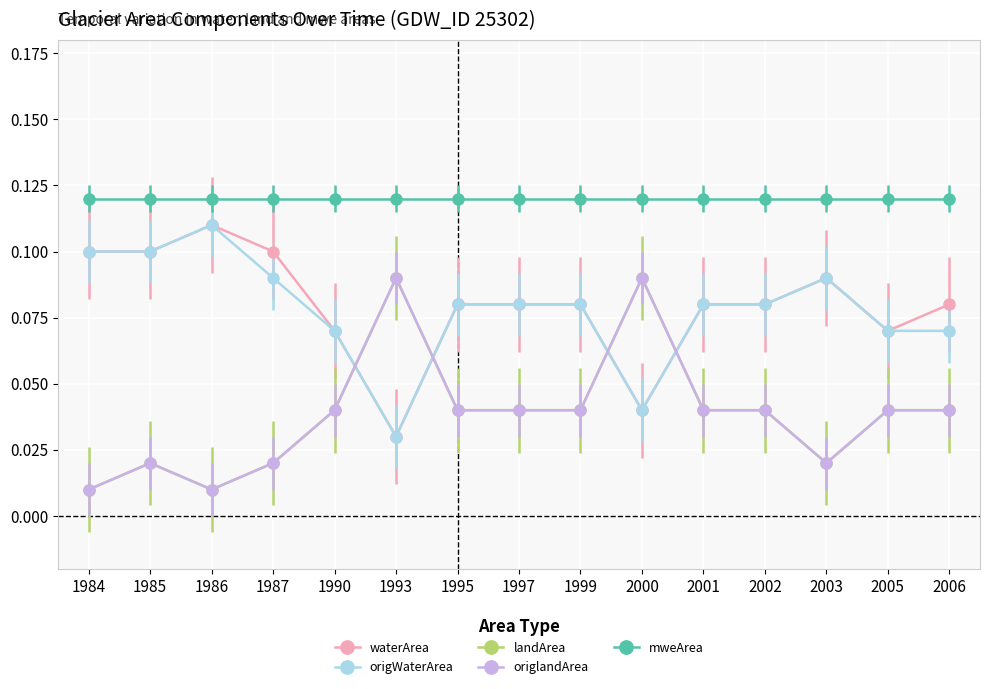

Does the chart display data point markers on the line(s)?

Yes